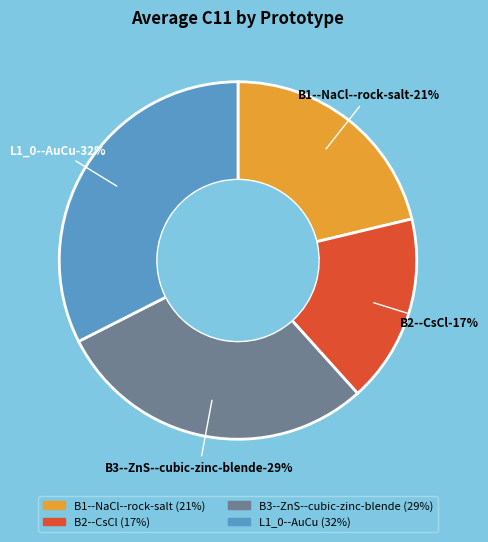

Rank the categories by value from highest to lowest.

L1_0--AuCu, B3--ZnS--cubic-zinc-blende, B1--NaCl--rock-salt, B2--CsCl